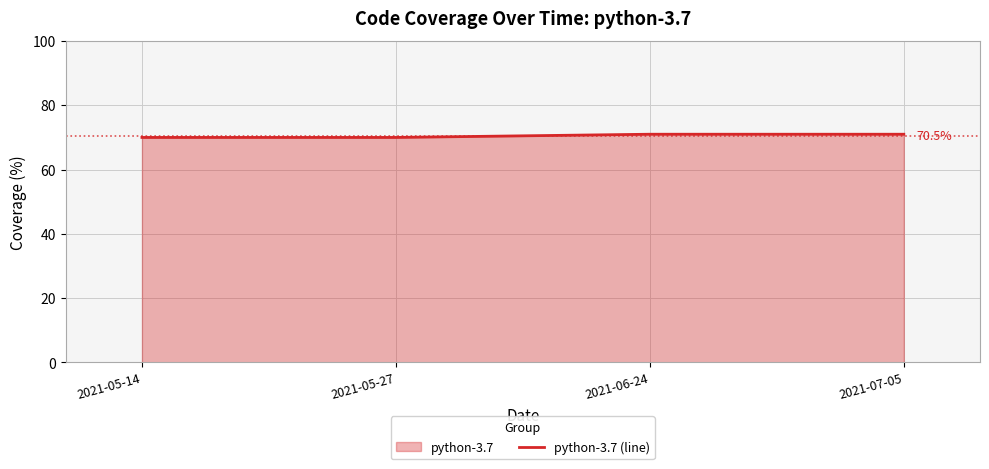

What is the greatest value displayed?

71